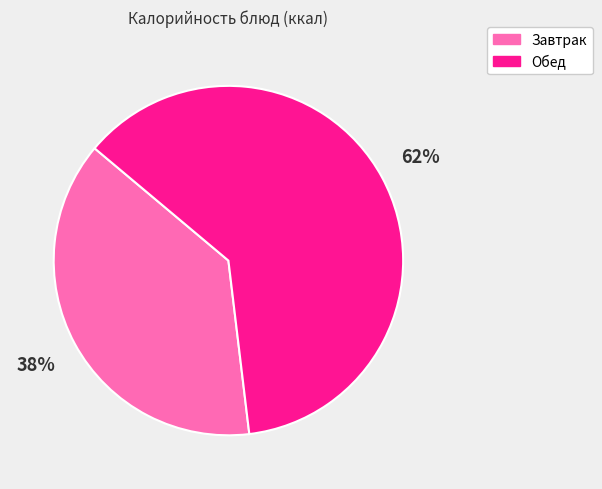

To the nearest percent, what is the average slice percentage?

50%